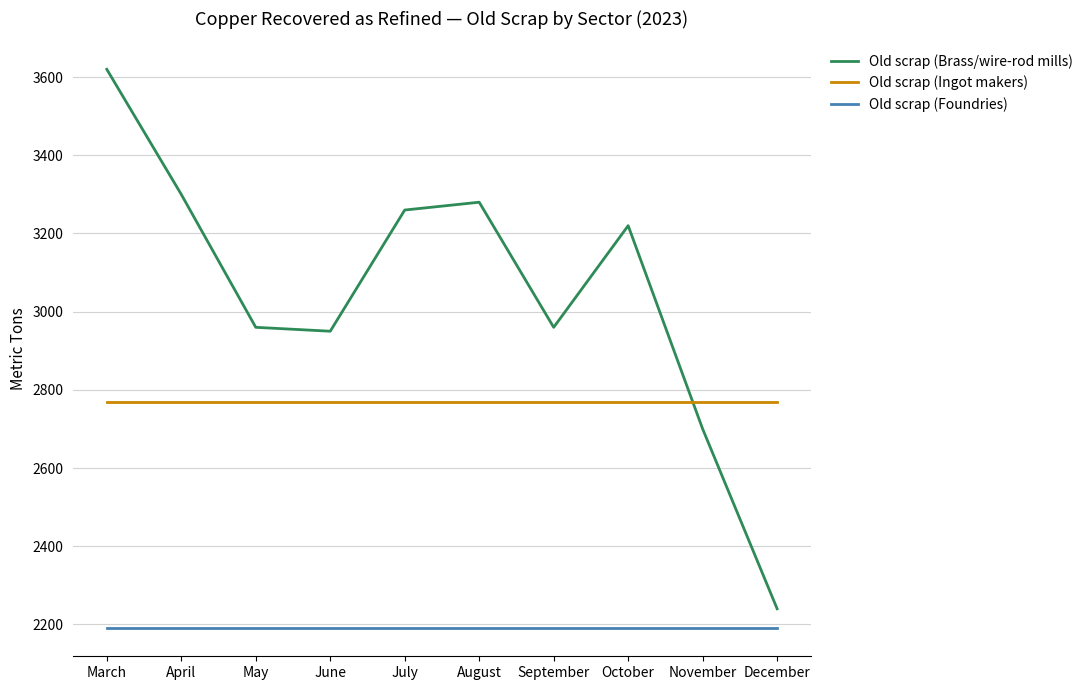

True or false: Old scrap (Brass/wire-rod mills) and Old scrap (Foundries) cross at least once.

False